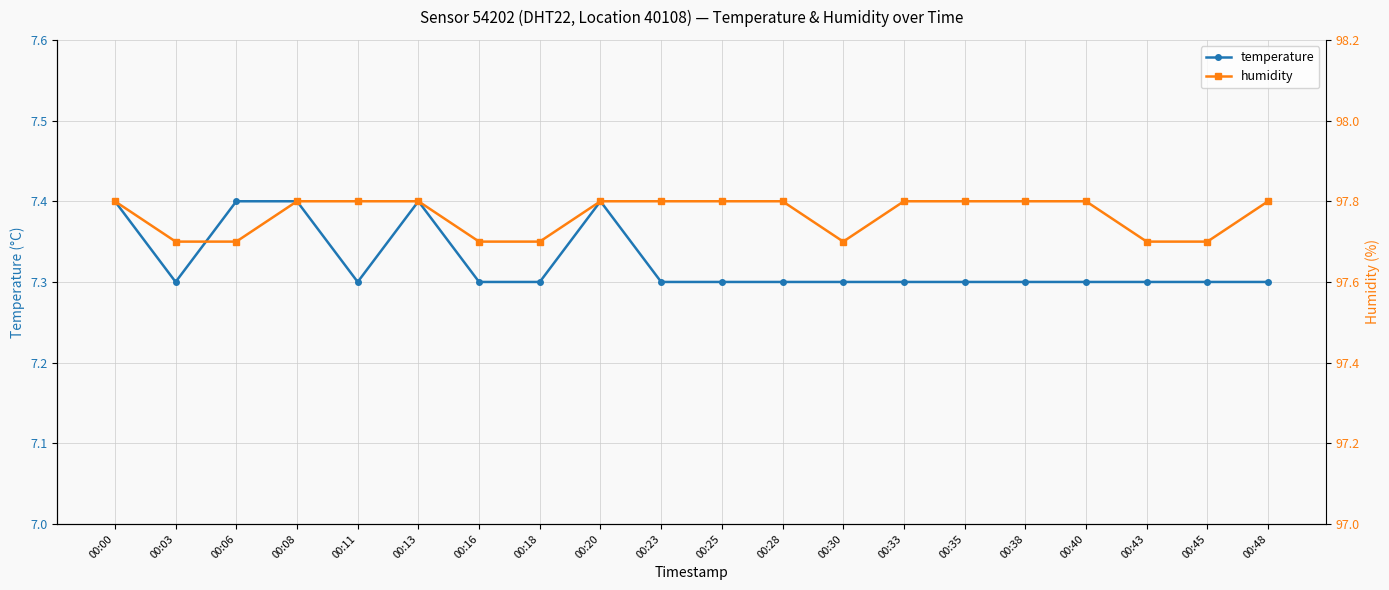

Rank the series at 00:35 from lowest to highest value.

temperature, humidity